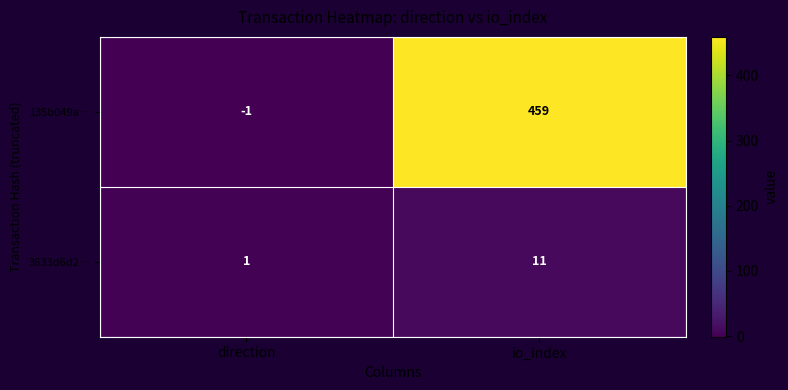

At which label does 135b049a… reach its minimum?

direction